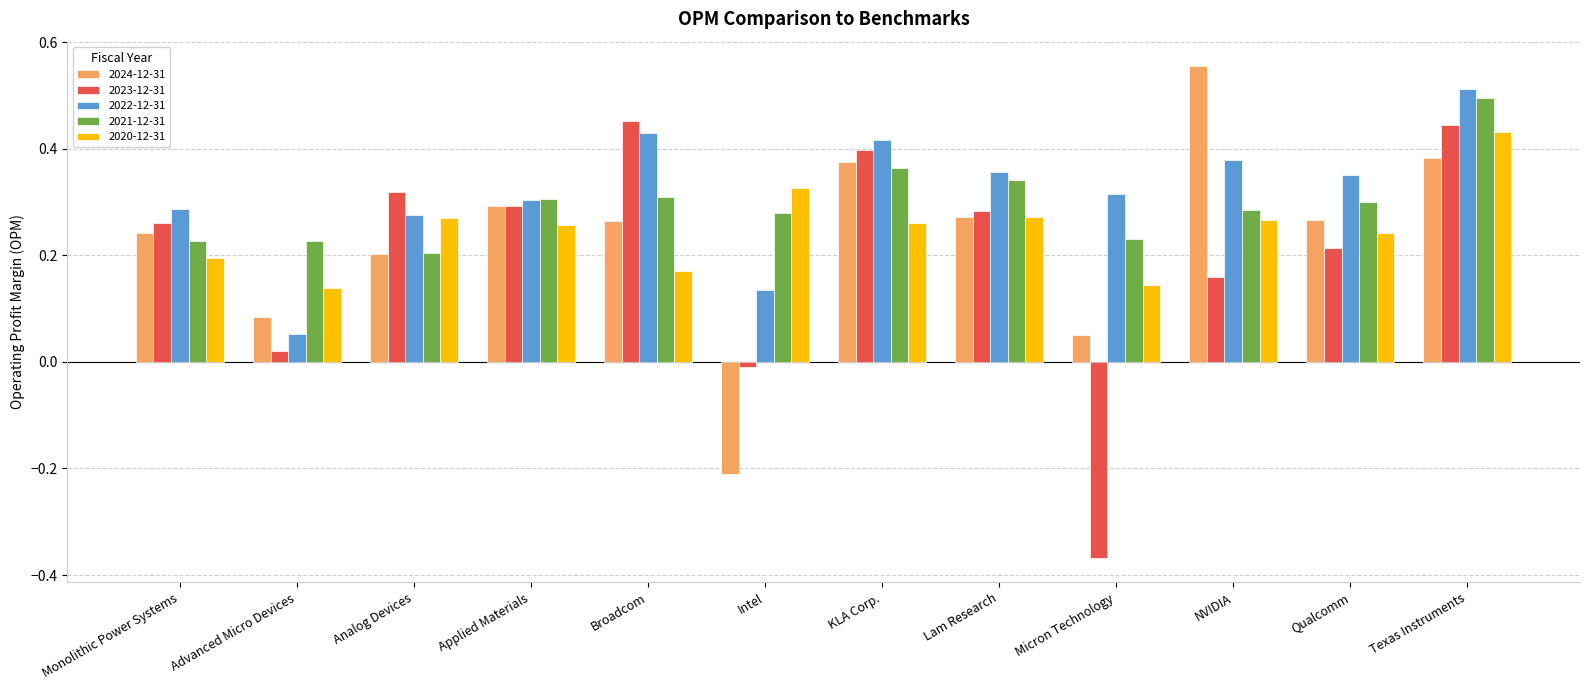

At which label does 2022-12-31 reach its minimum?

Advanced Micro Devices